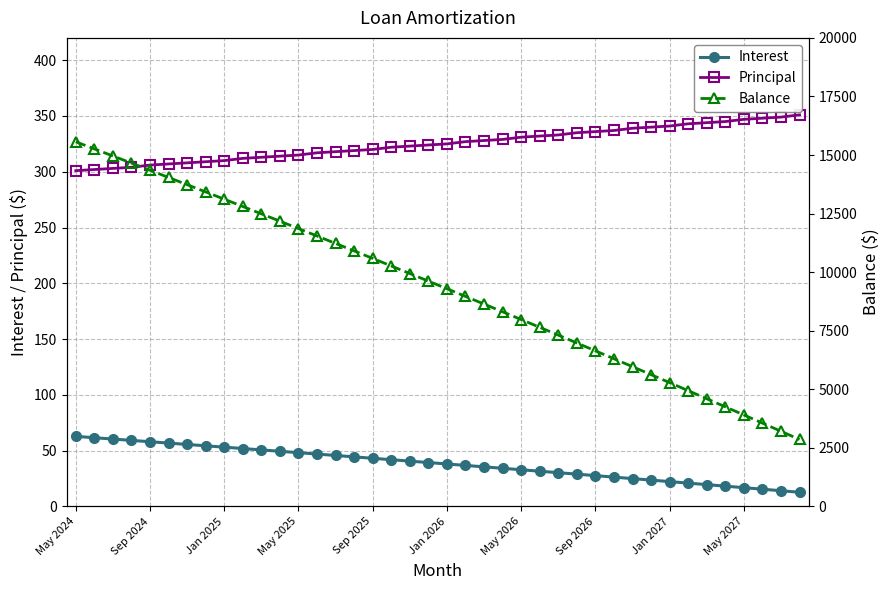

True or false: Interest has a value of 91.8 at May 2025.

False